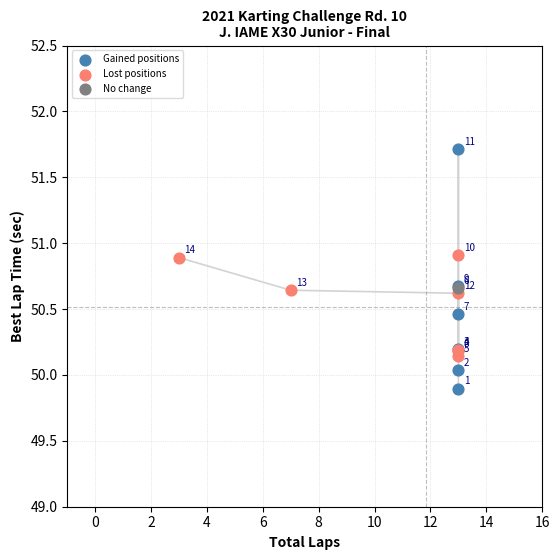

Which series contains the highest Y value?

Gained positions